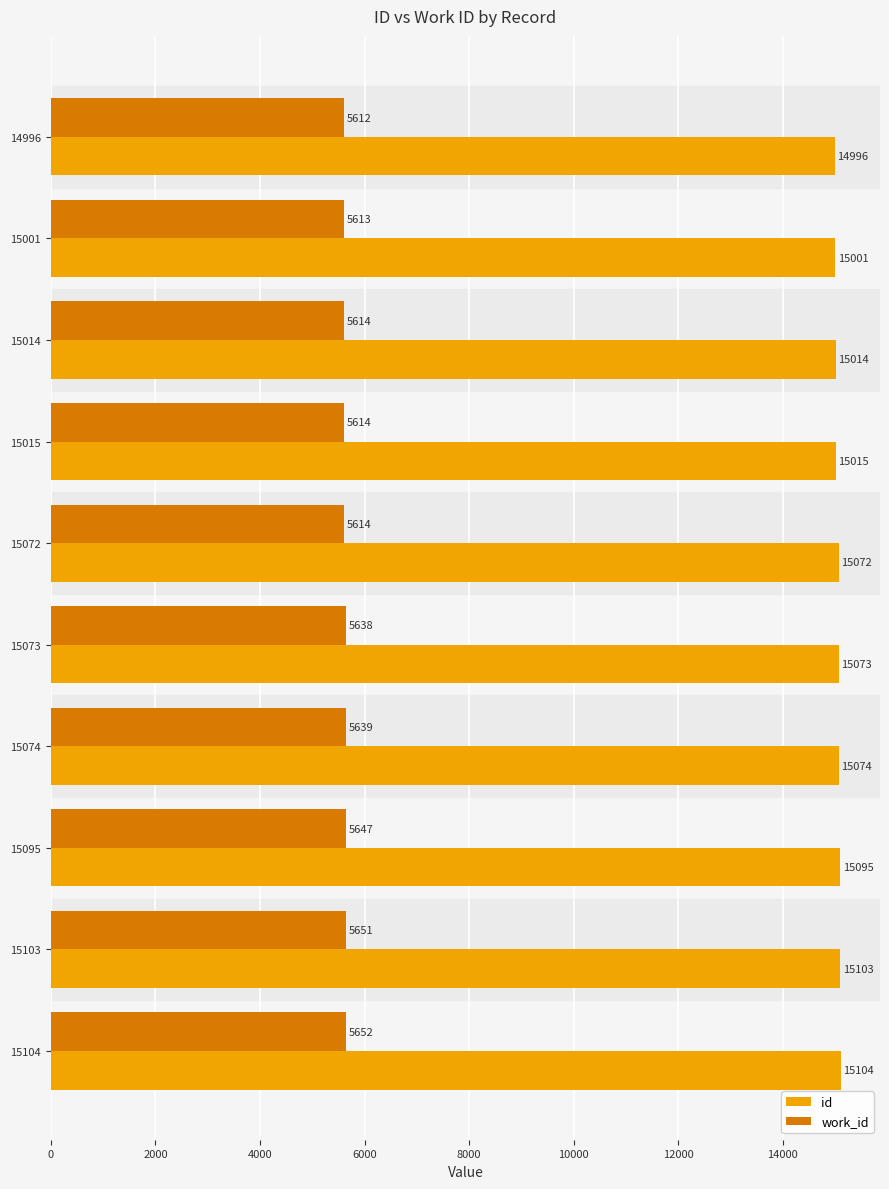

What is the difference between the highest and lowest values at 15074?

9435